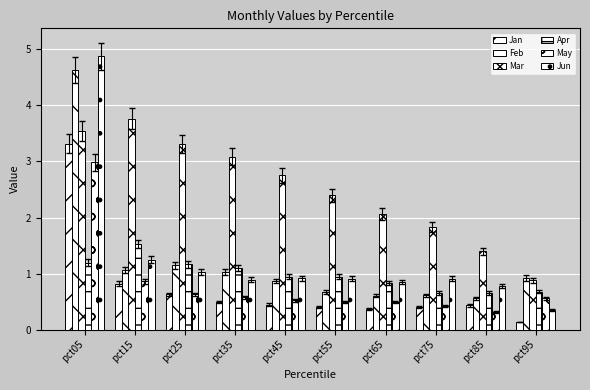

Which series changed the most between pct55 and pct95?

Mar